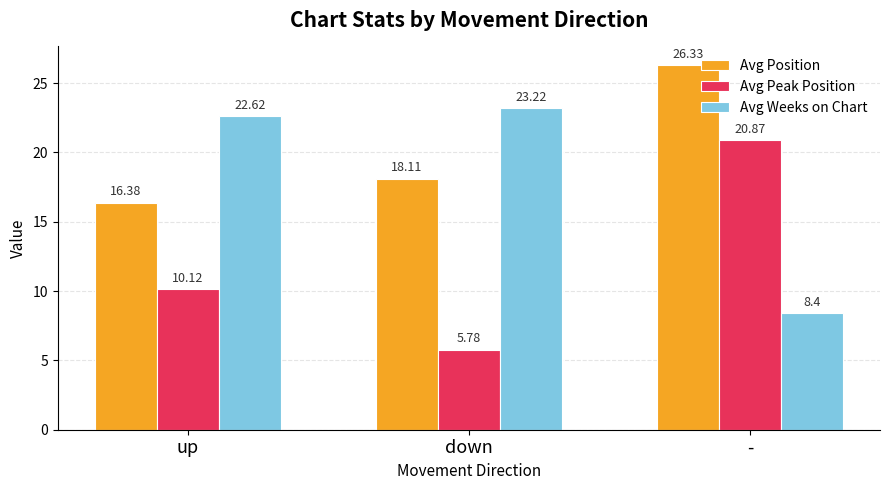

What is the difference between the highest and lowest values at up?

12.5